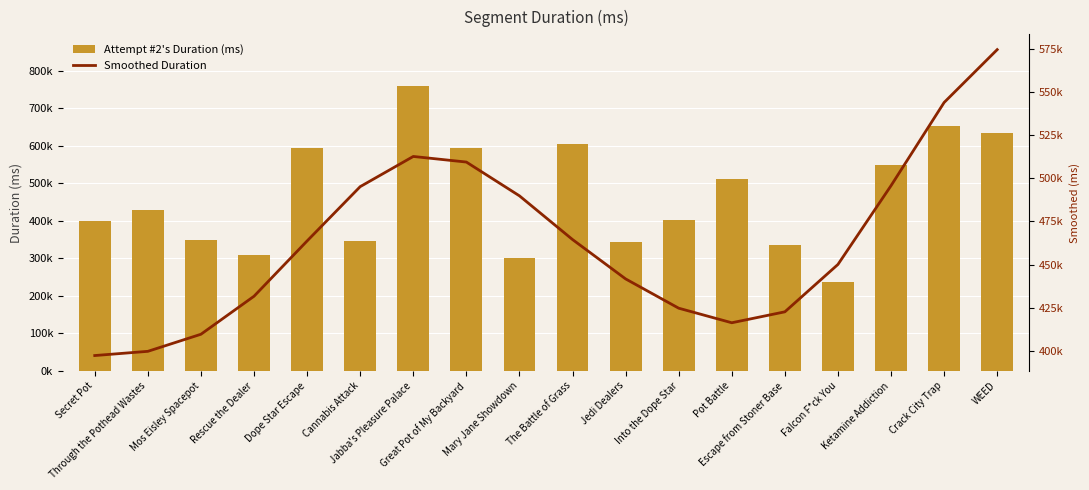

Which series has the widest spread of values?

Attempt #2's Duration (ms)